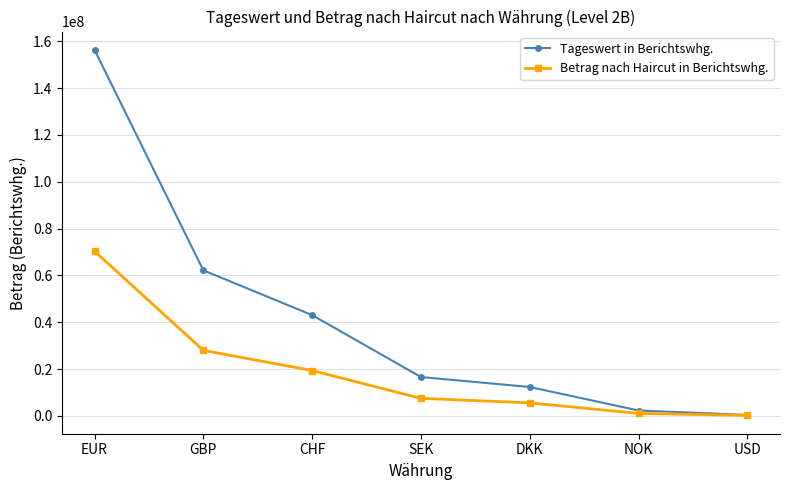

What is the spread (max minus min) of values at SEK?

9122593.2